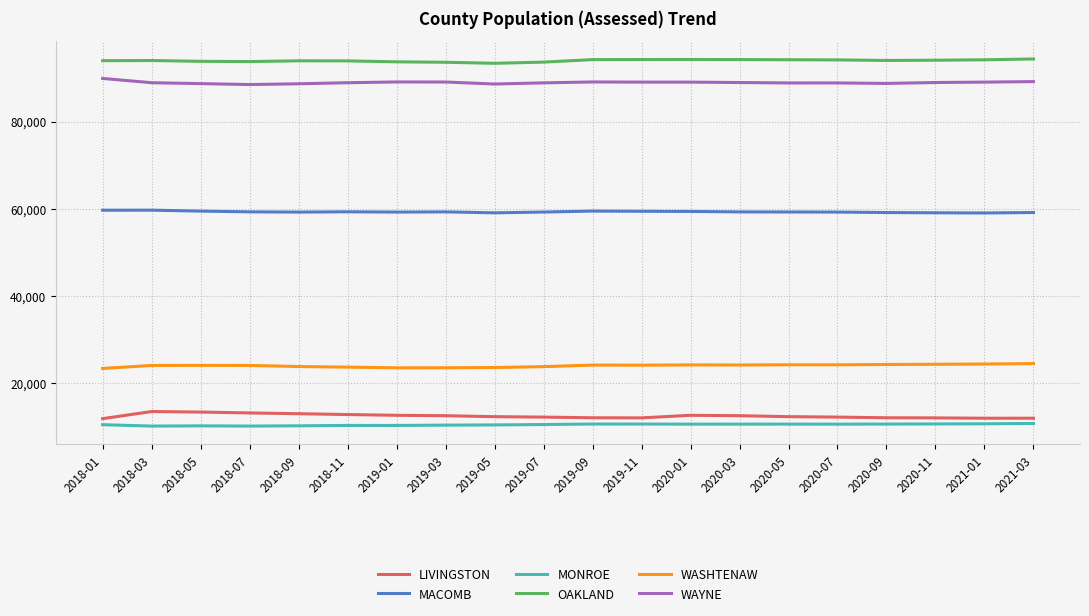

True or false: WAYNE and LIVINGSTON cross at least once.

False